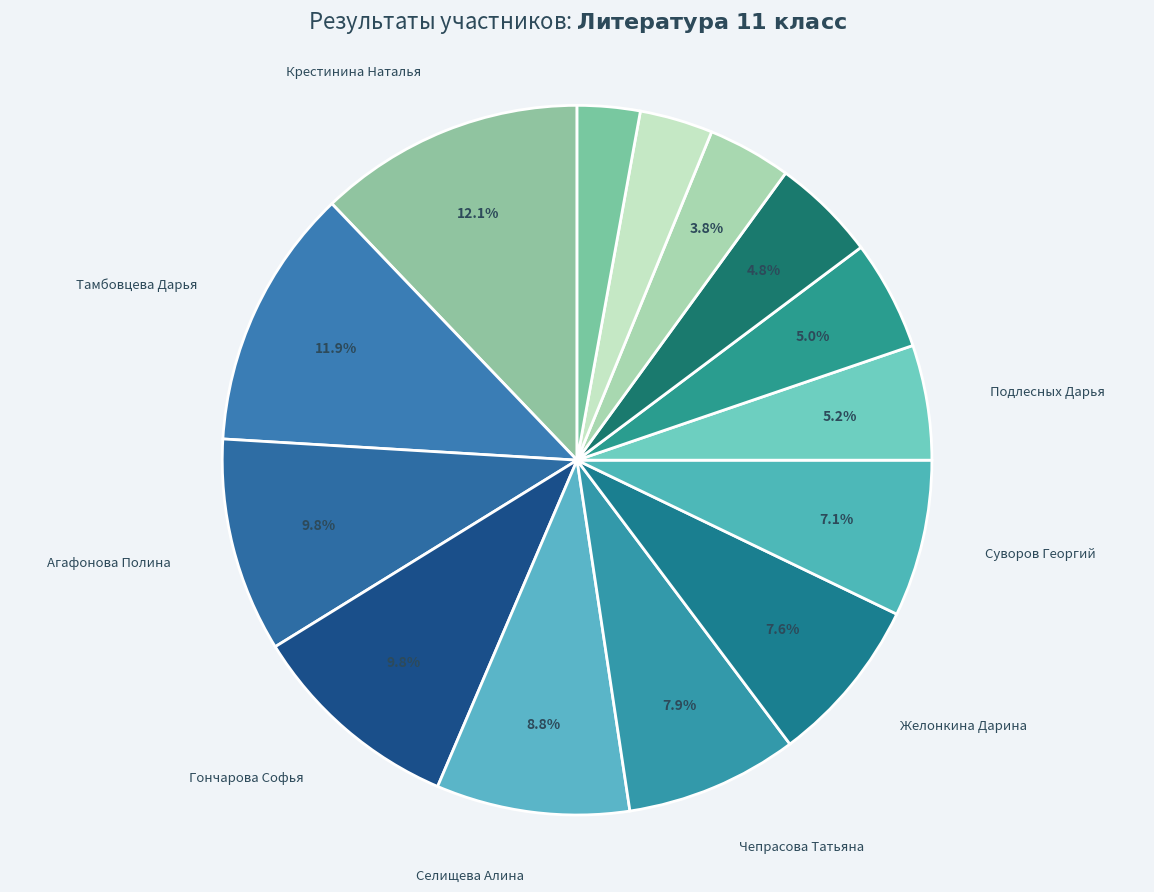

How many slices are in this pie chart?

14